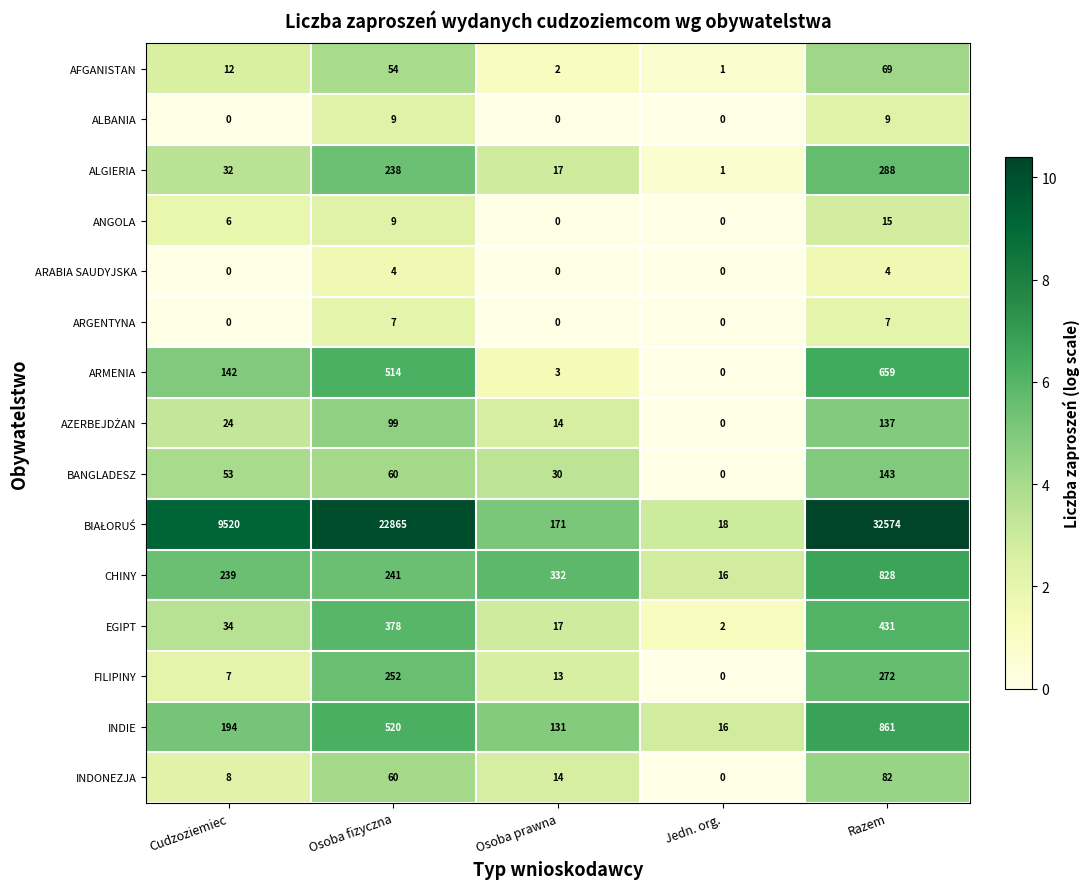

What is the spread (max minus min) of values at Jedn. org.?

18